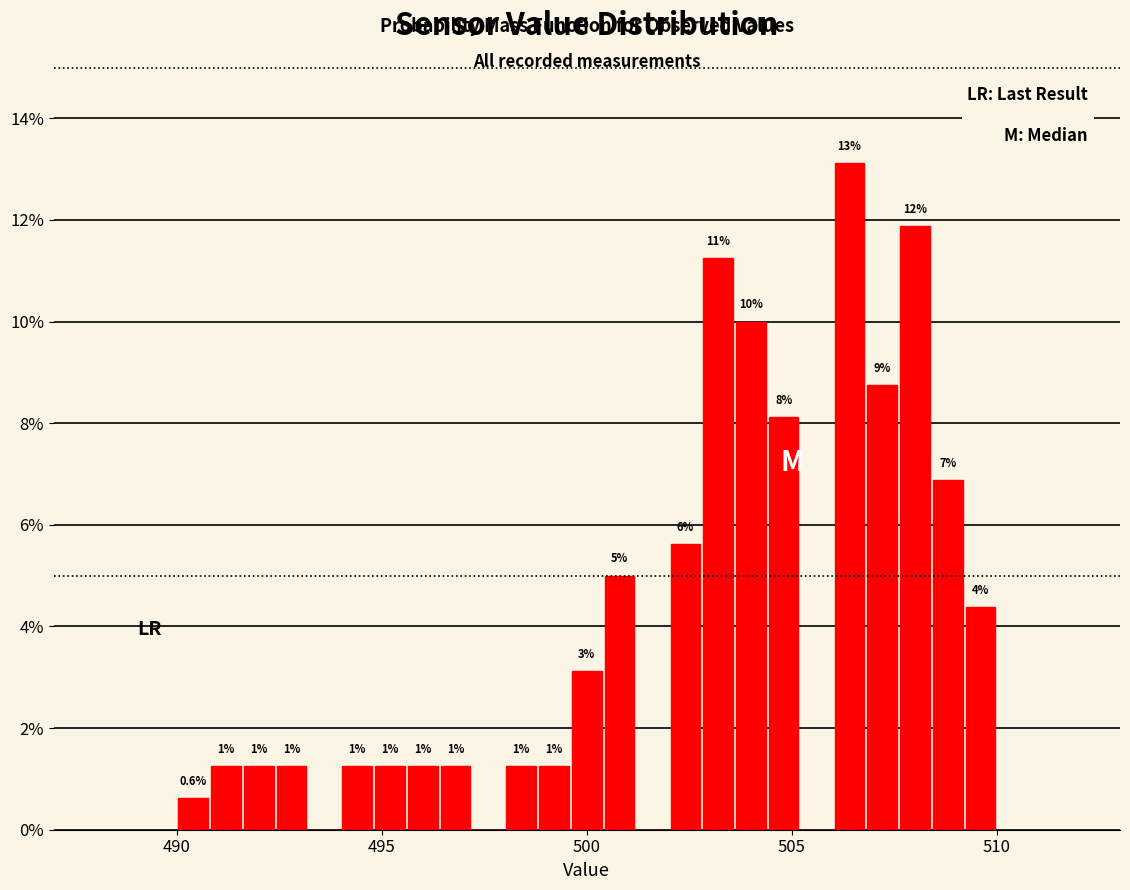

Around what value on the x-axis is the tallest bar? Give the approximate position of its centre, as read against the axis.

506.5